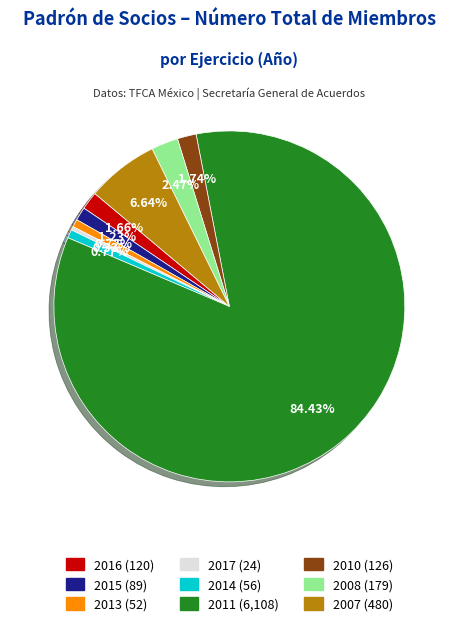

How many segments does this pie chart have?

9